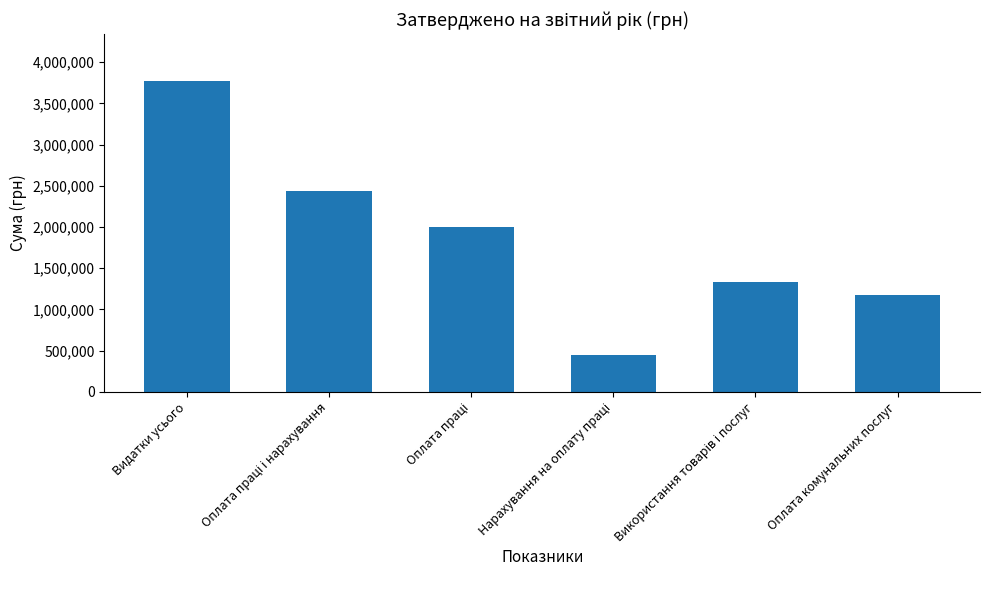

What is the value of the 6th bar from the left?

1168100